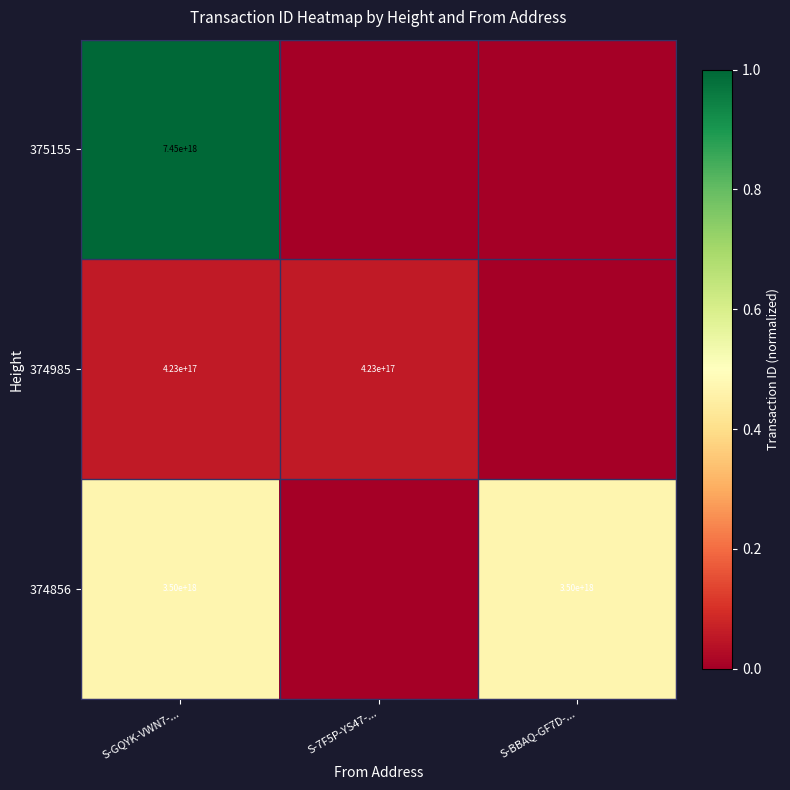

Is the value of 374985 at S-7F5P-YS47-... greater than the value of 375155 at S-GQYK-VWN7-...?

No